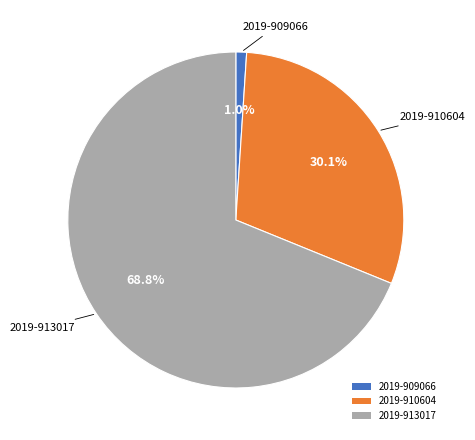

What is the ratio of the value at 2019-910604 to the value at 2019-913017?

0.4